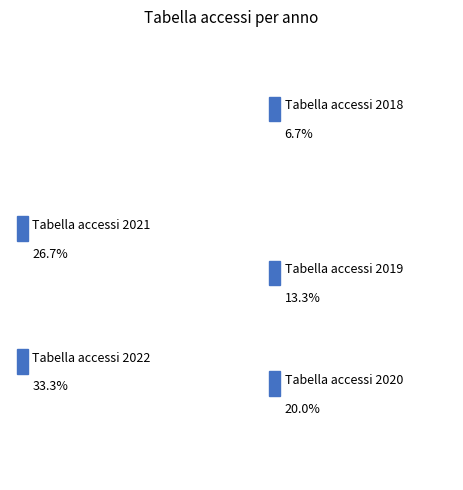

What is the smallest slice in the pie chart?

Tabella accessi 2018